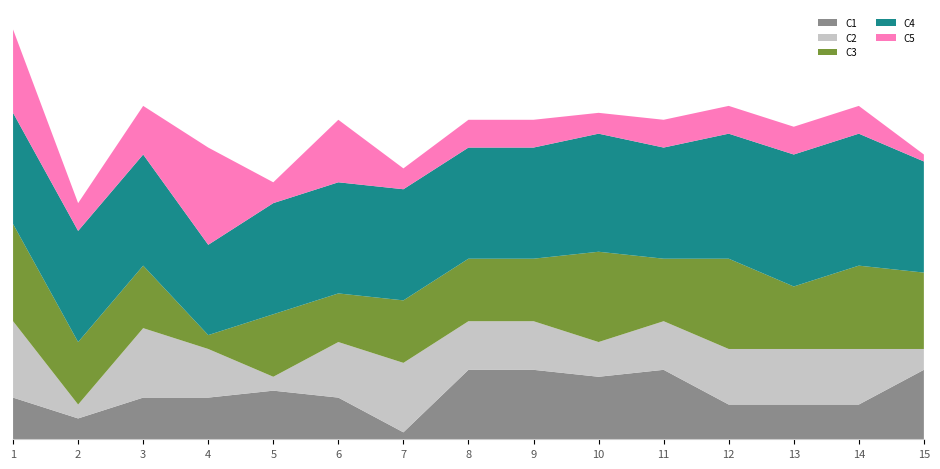

Reading right to left, what are all the values shown in this chart?

C1: 15=10	14=5	13=5	12=5	11=10	10=9	9=10	8=10	7=1	6=6	5=7	4=6	3=6	2=3	1=6
C2: 15=3	14=8	13=8	12=8	11=7	10=5	9=7	8=7	7=10	6=8	5=2	4=7	3=10	2=2	1=11
C3: 15=11	14=12	13=9	12=13	11=9	10=13	9=9	8=9	7=9	6=7	5=9	4=2	3=9	2=9	1=14
C4: 15=16	14=19	13=19	12=18	11=16	10=17	9=16	8=16	7=16	6=16	5=16	4=13	3=16	2=16	1=16
C5: 15=1	14=4	13=4	12=4	11=4	10=3	9=4	8=4	7=3	6=9	5=3	4=14	3=7	2=4	1=12